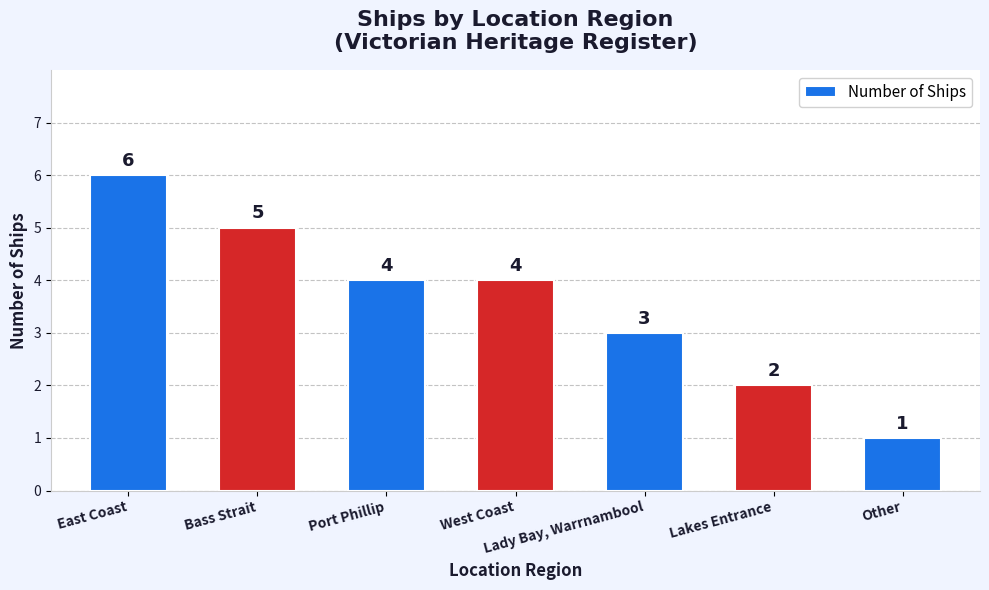

Reading left to right, transcribe all the data shown in this chart.

6	5	4	4	3	2	1